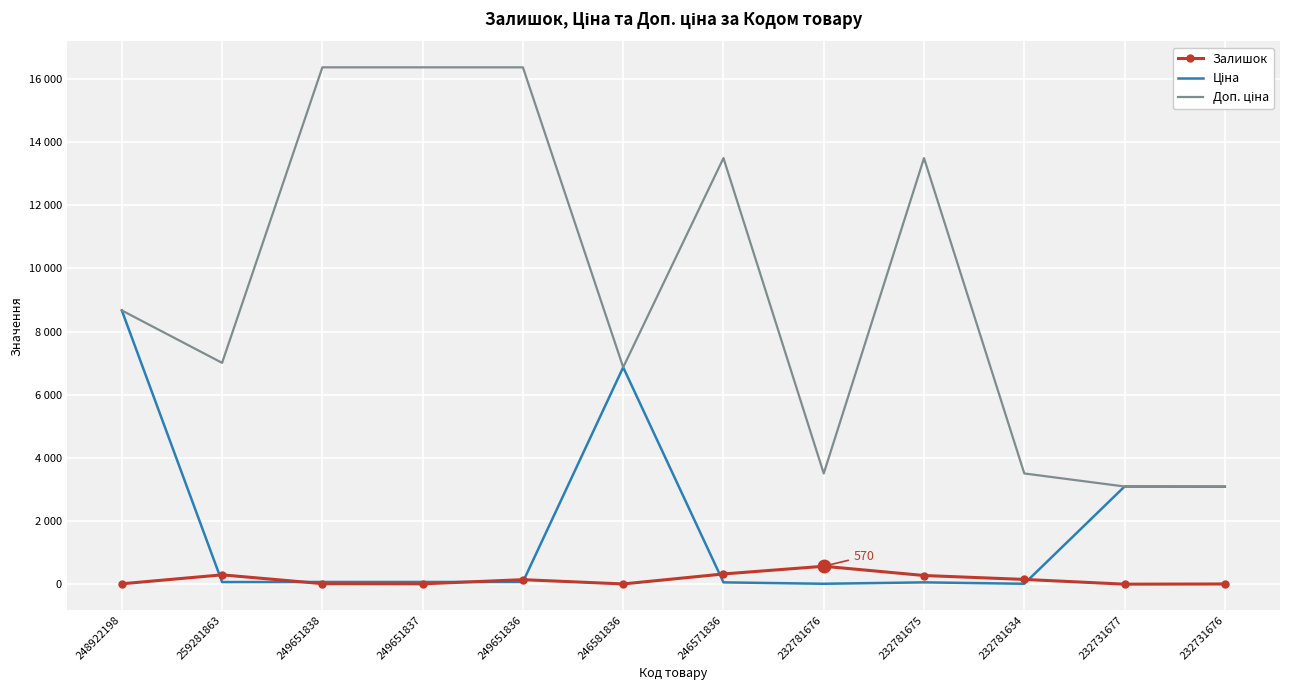

In Залишок, how many points are higher than both neighbors (excluding endpoints)?

3